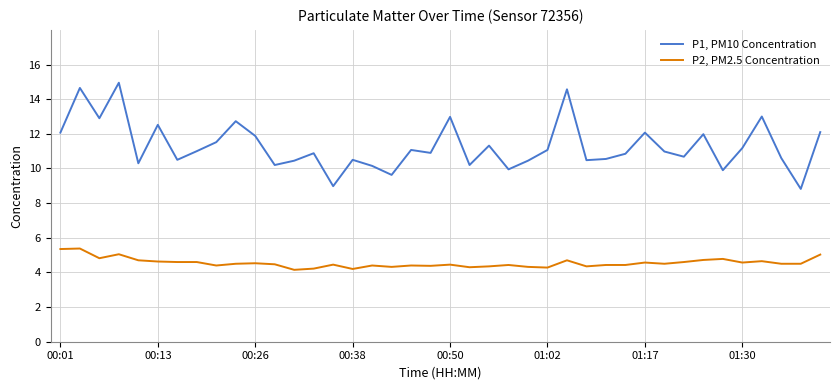

Which series has the largest total across all categories?

P1, PM10 Concentration